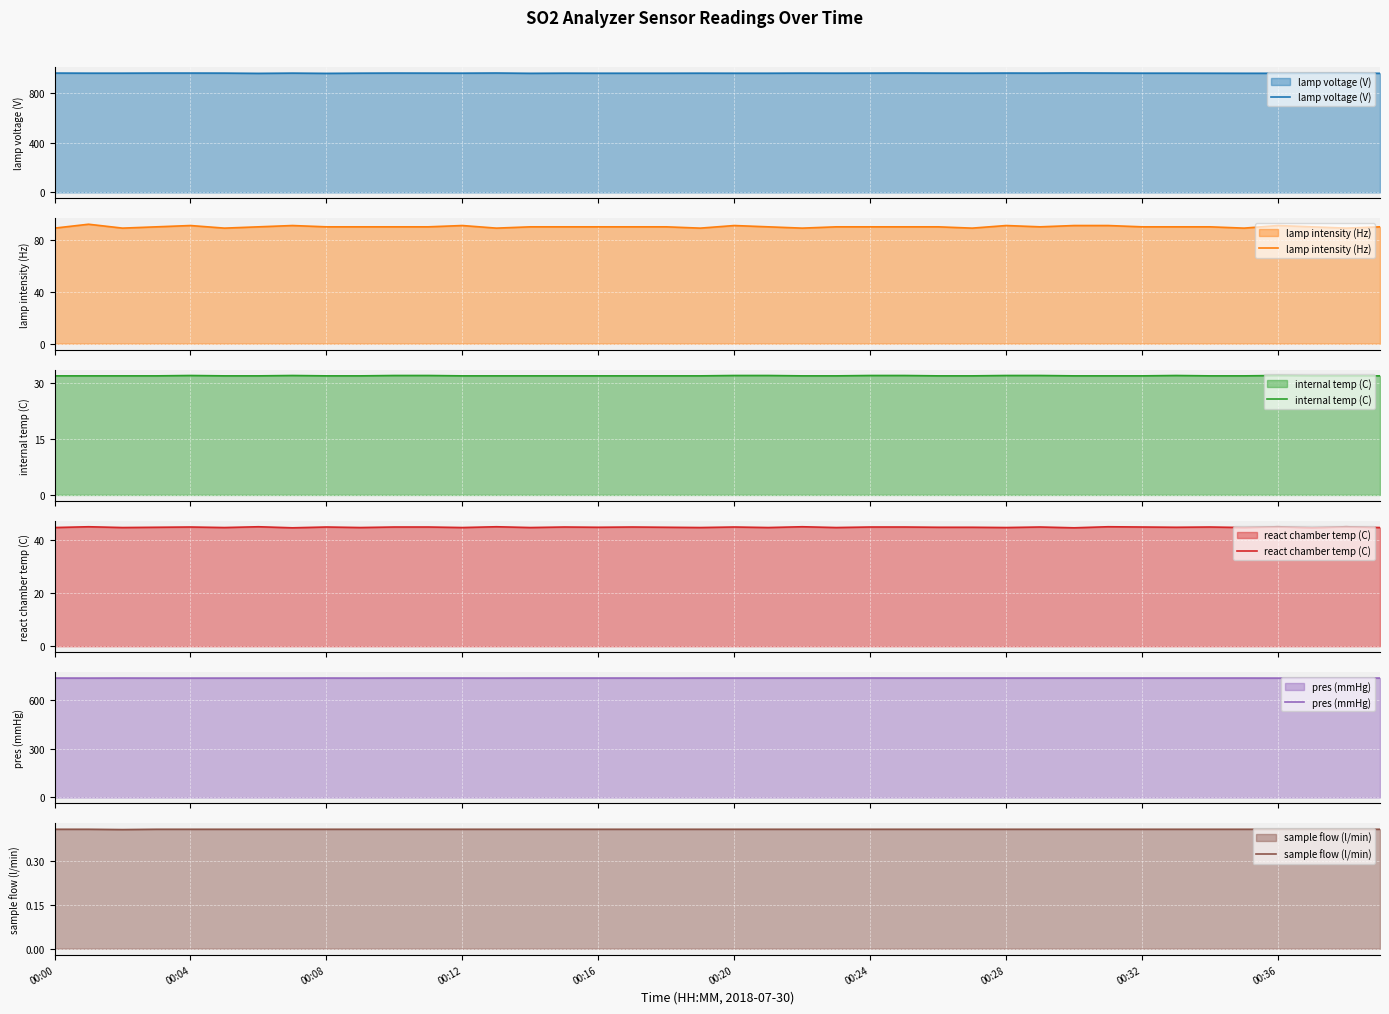

What is the maximum value for lamp voltage (V)?

963.4